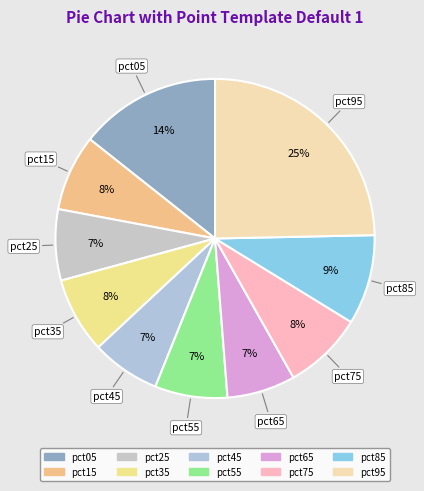

Which has a higher value, pct15 or pct05?

pct05